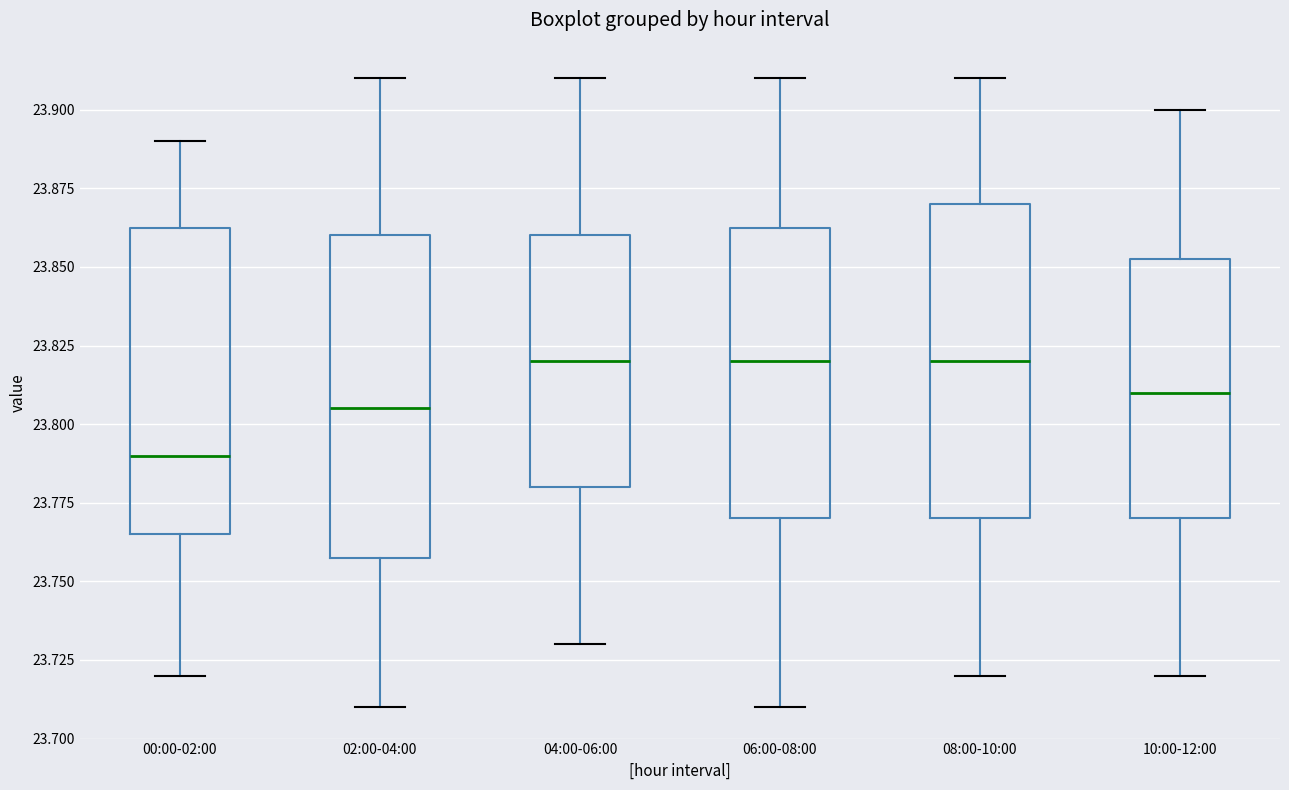

Where does the lower whisker of the box for 00:00-02:00 end on the y-axis? The values are not printed on the chart, so give them approximately, as read against the axis.

23.720